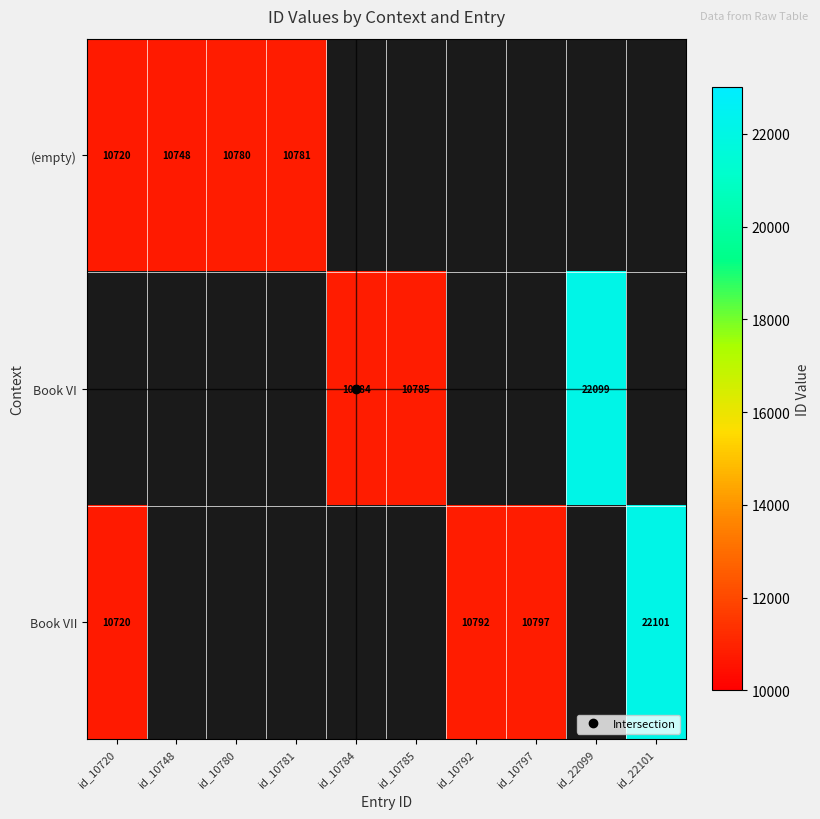

How many values in the Book VI series exceed 10785?

1